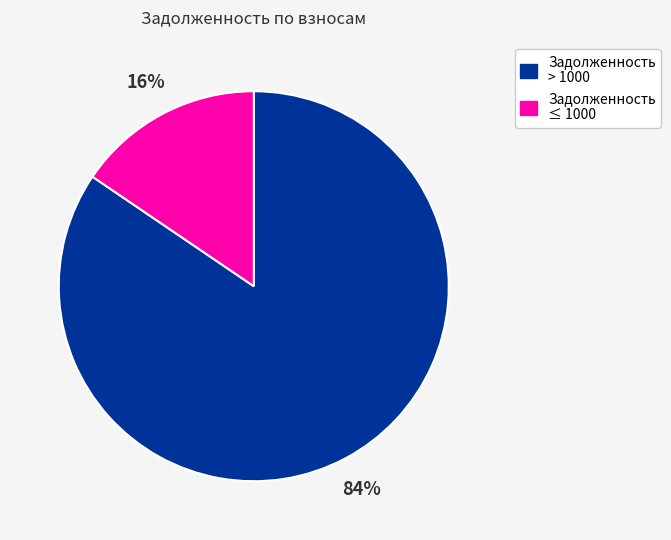

How many segments does this pie chart have?

2